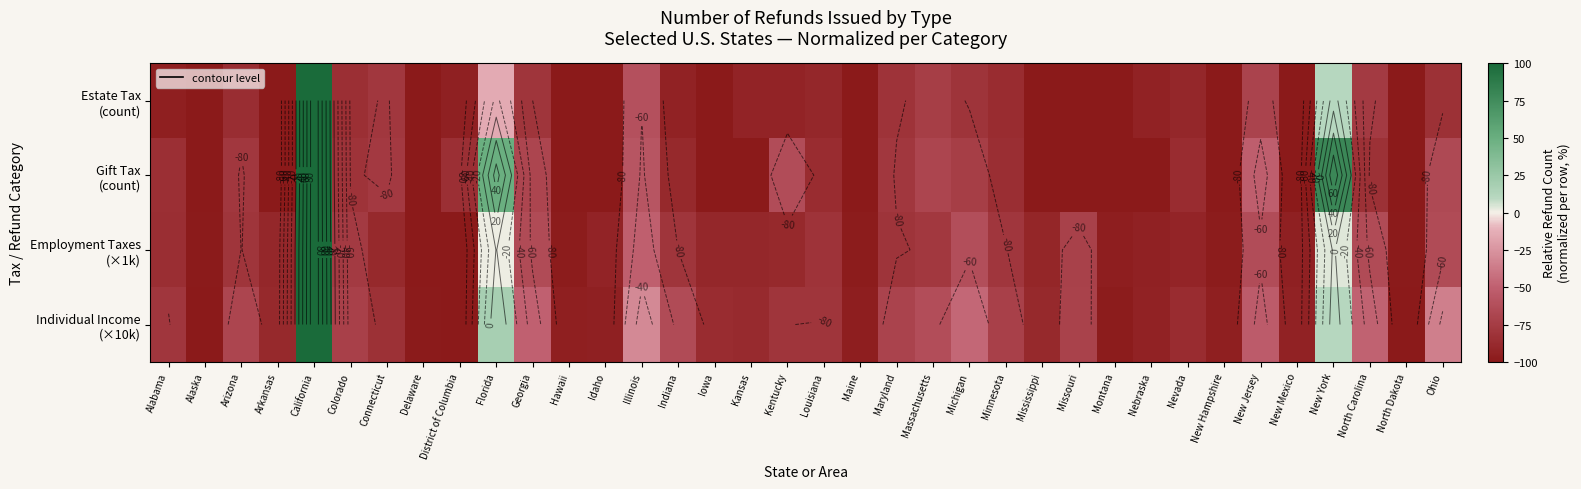

Which label corresponds to the smallest value in the chart?

Alaska